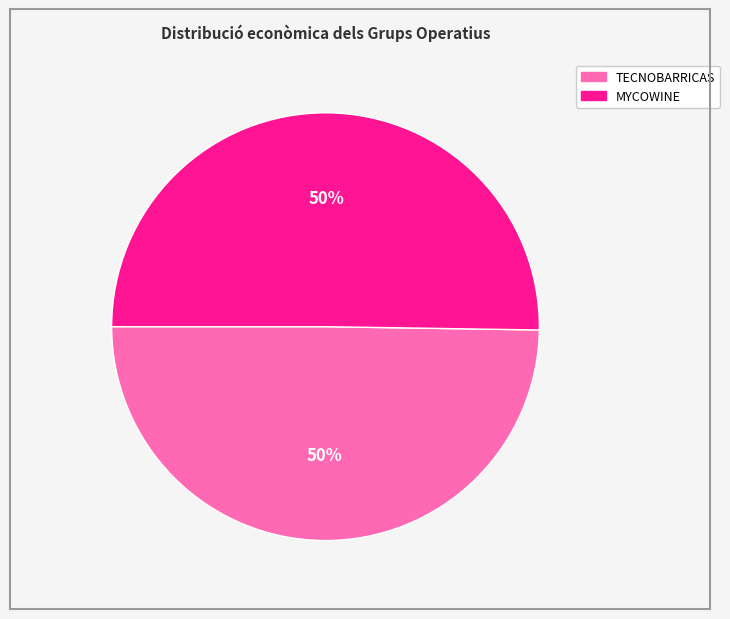

To the nearest percent, what is the average slice percentage?

50%